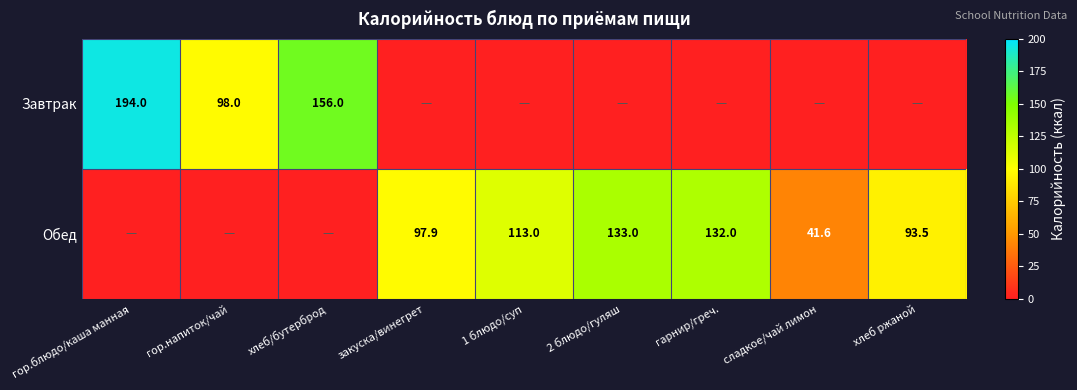

The Обед series shows 133.0 at 2 блюдо/гуляш. True or false?

True